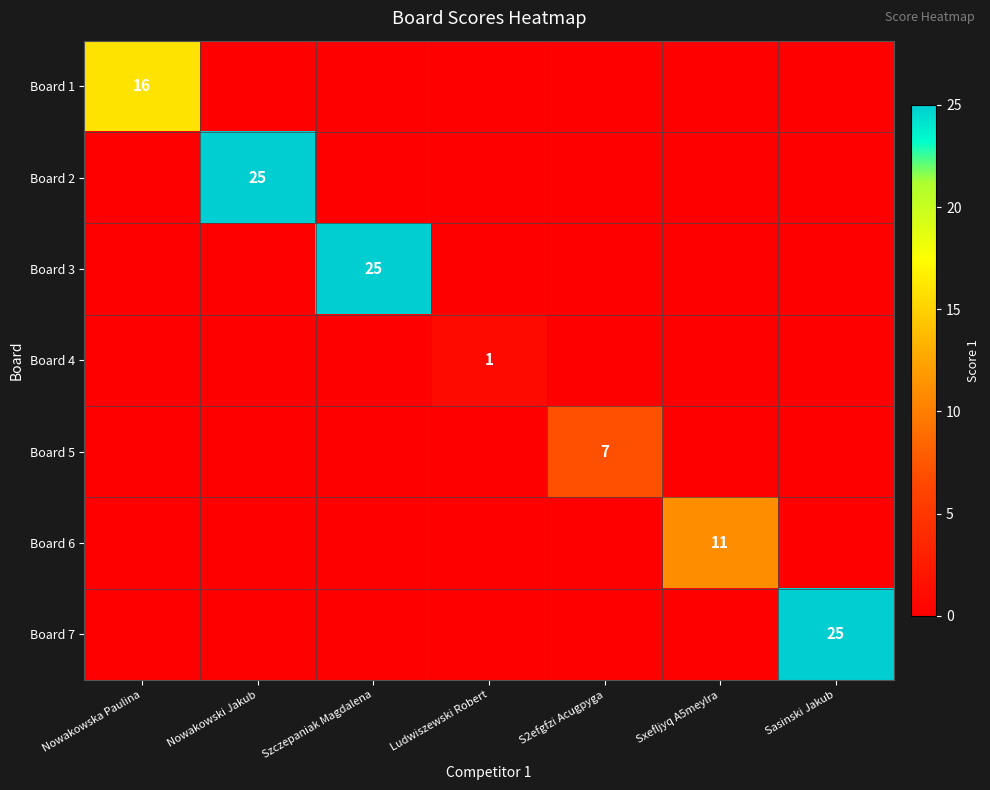

True or false: Board 5 has a value of 11 at S2efgfzi Acugpyga.

False